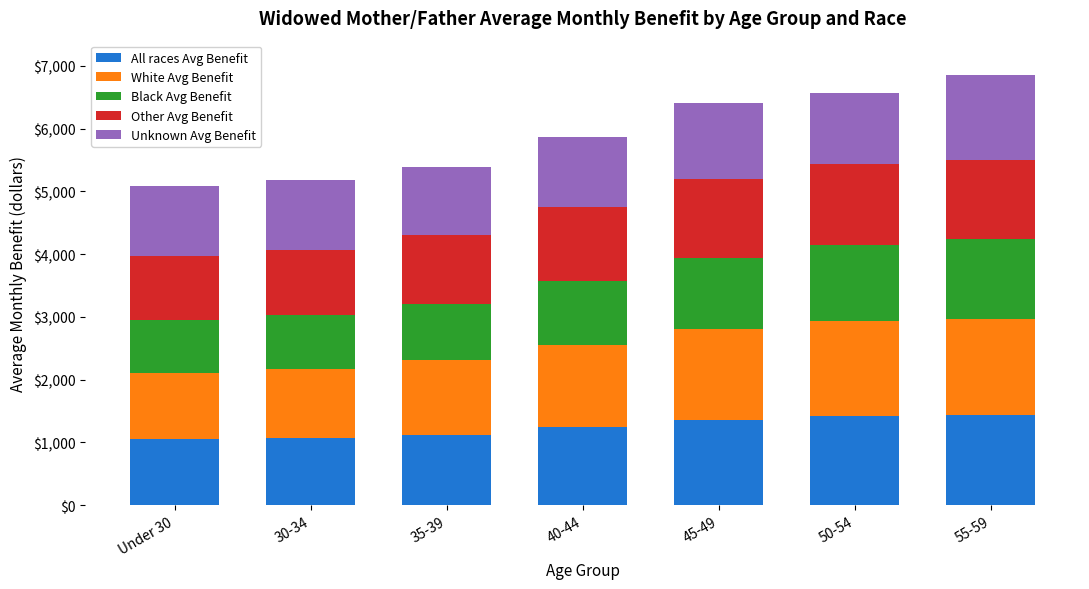

Are the bars grouped side by side (vs. stacked)?

No